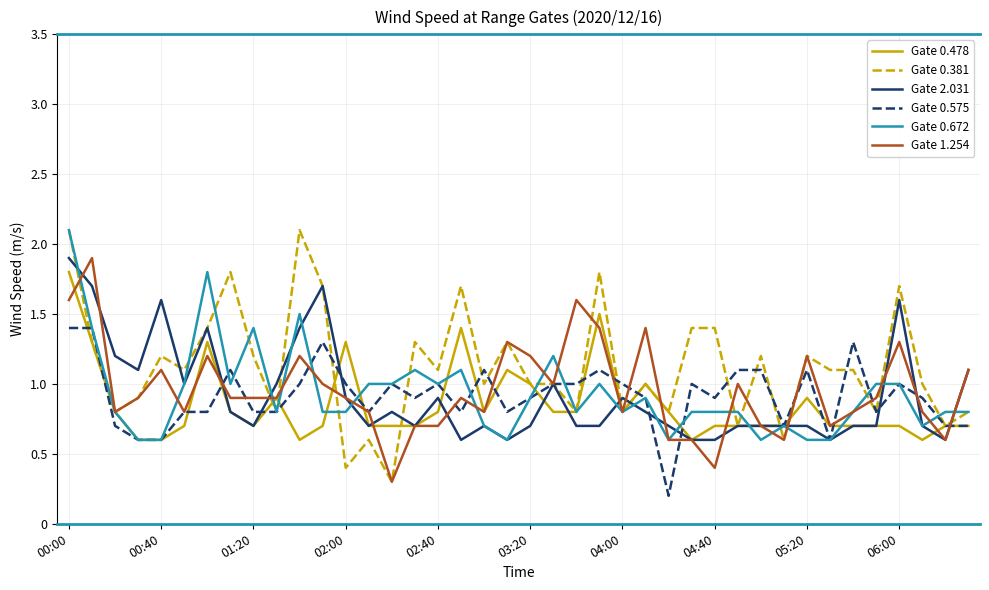

What is the highest value of the Gate 0.575 series?

1.4